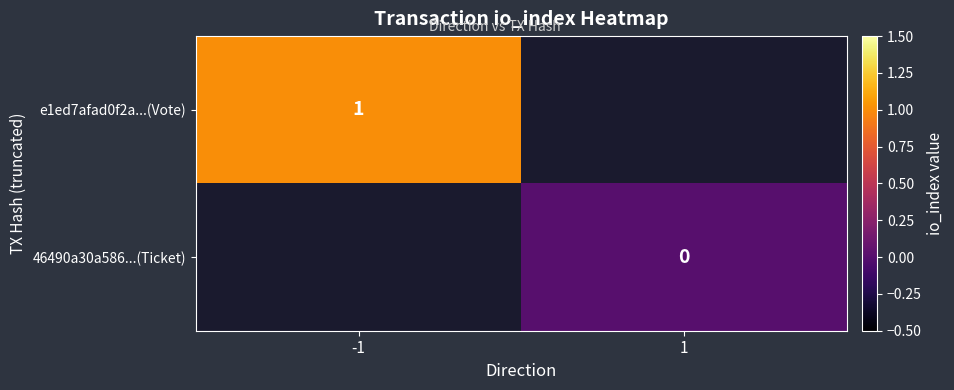

The value of e1ed7afad0f2a...(Vote) at -1 is 1. True or false?

True